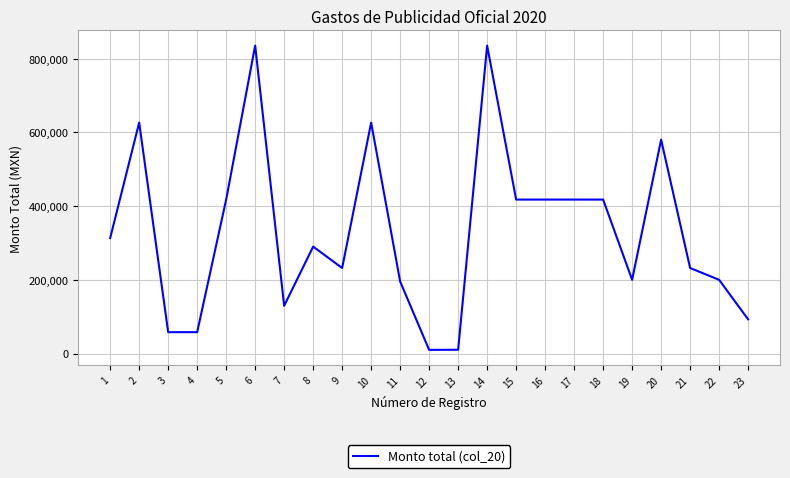

What is the difference between the maximum and minimum values?

825310.0